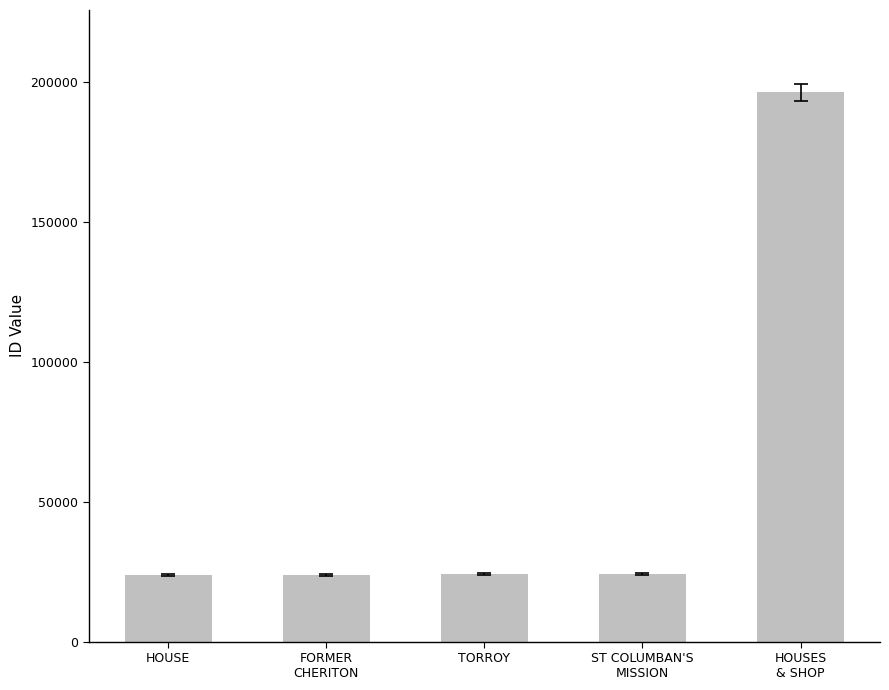

What is the minimum value shown in the chart?

23944